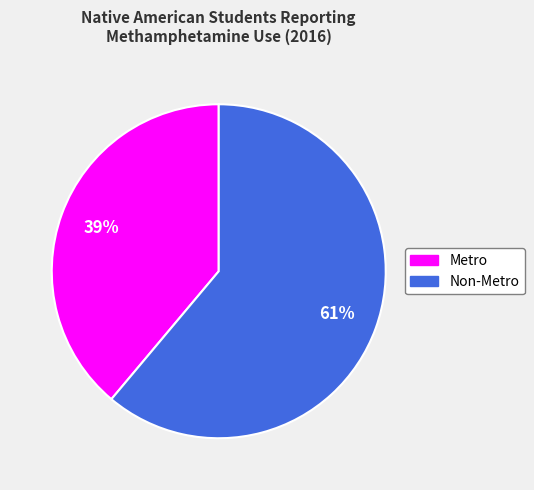

How many slices are in this pie chart?

2